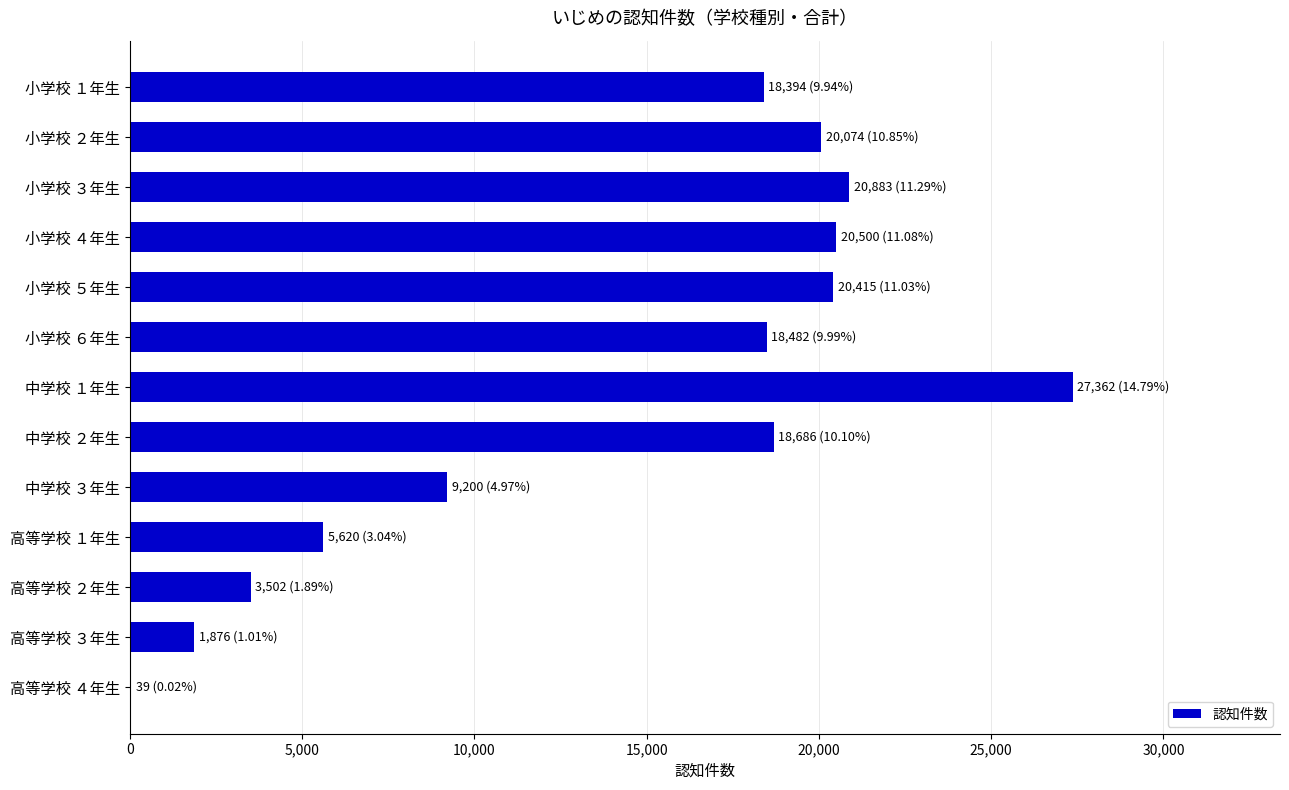

Are the bars horizontal?

Yes